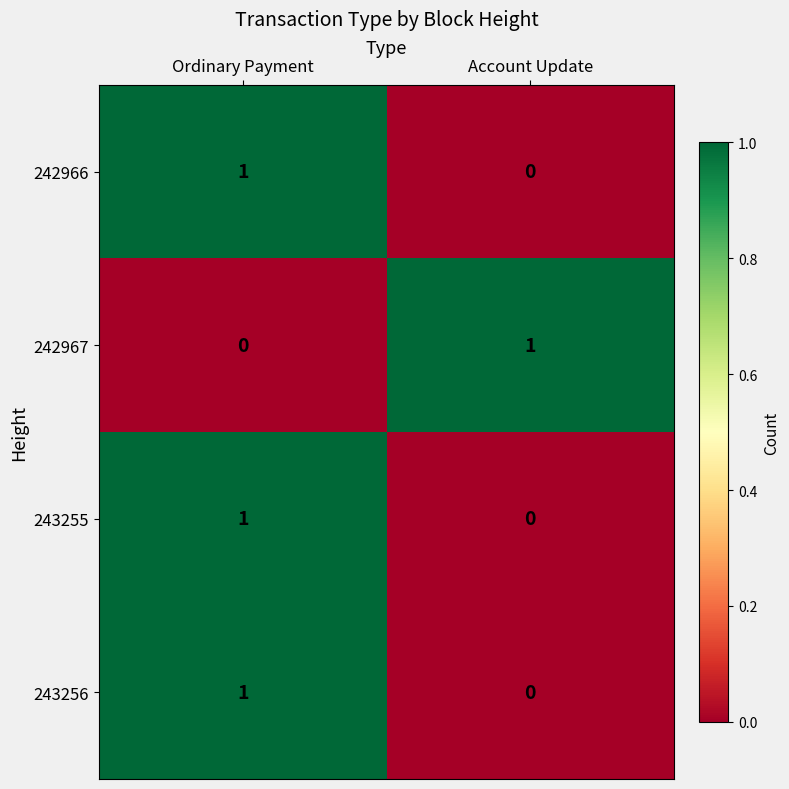

What is the spread (max minus min) of values at Account Update?

1